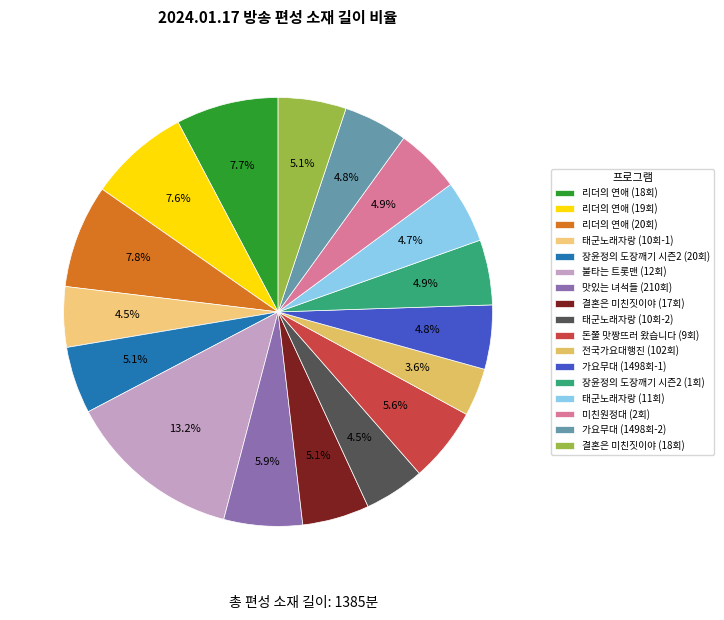

What is the largest slice in the pie chart?

불타는 트롯맨 (12회)